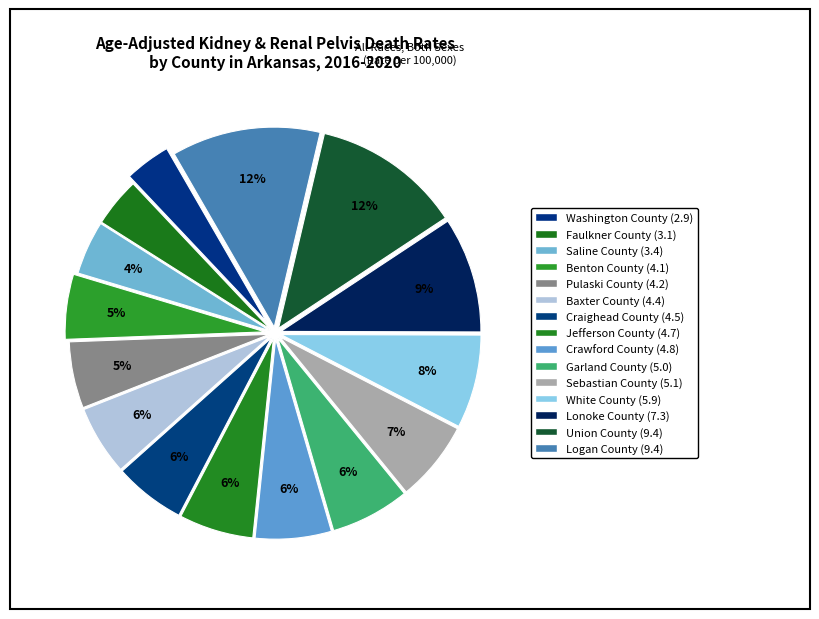

To the nearest percent, what portion does Washington County represent?

4%